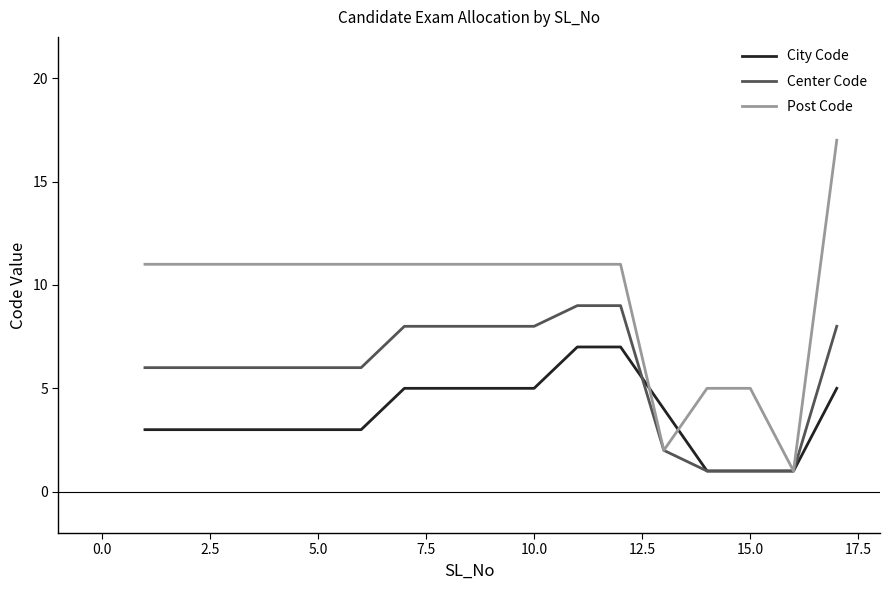

Rank the series by their average value, from highest to lowest.

Post Code, Center Code, City Code